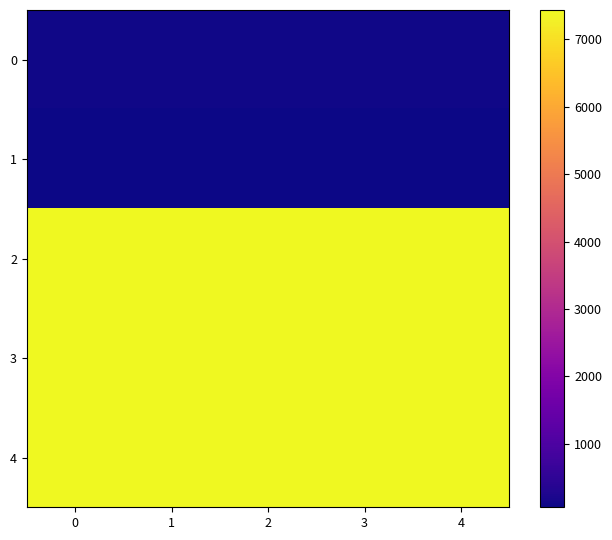

What is the smallest value displayed?

55.9